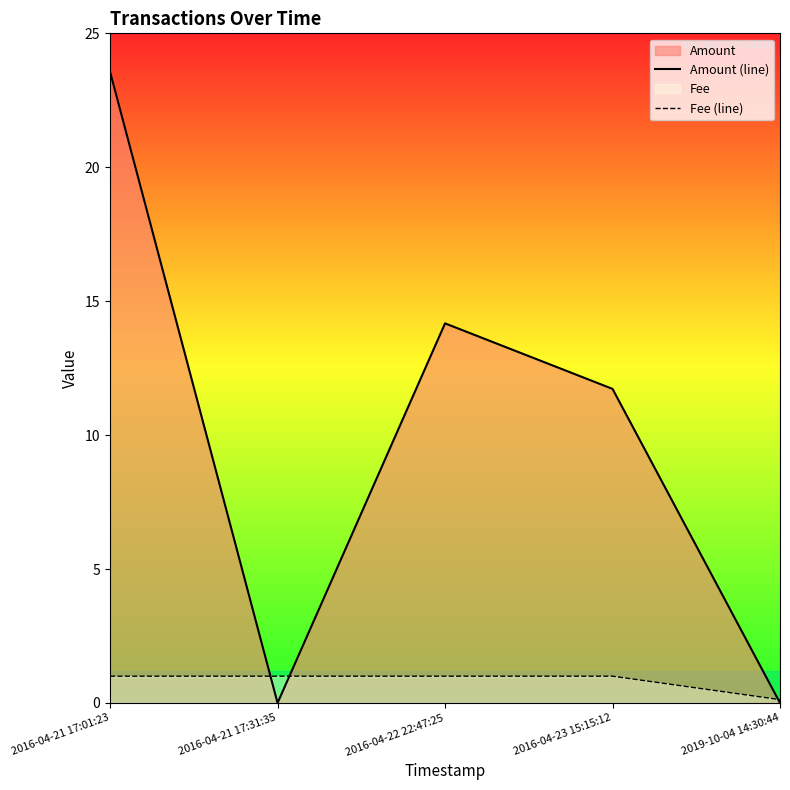

The value of Amount (line) at 2019-10-04 14:30:44 is 0.0. True or false?

True